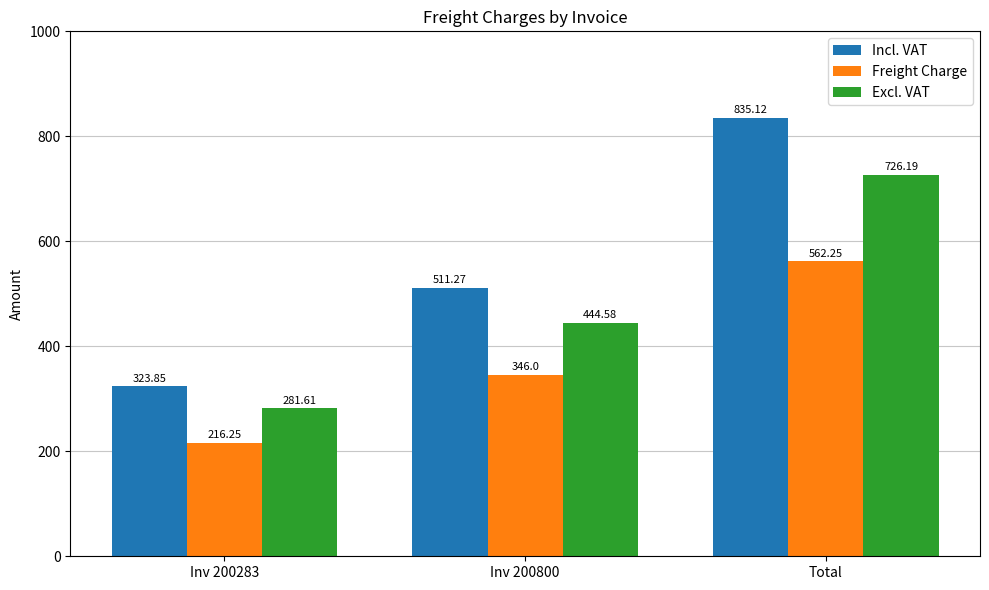

Is it true that Excl. VAT equals 451.4 at Inv 200283?

False